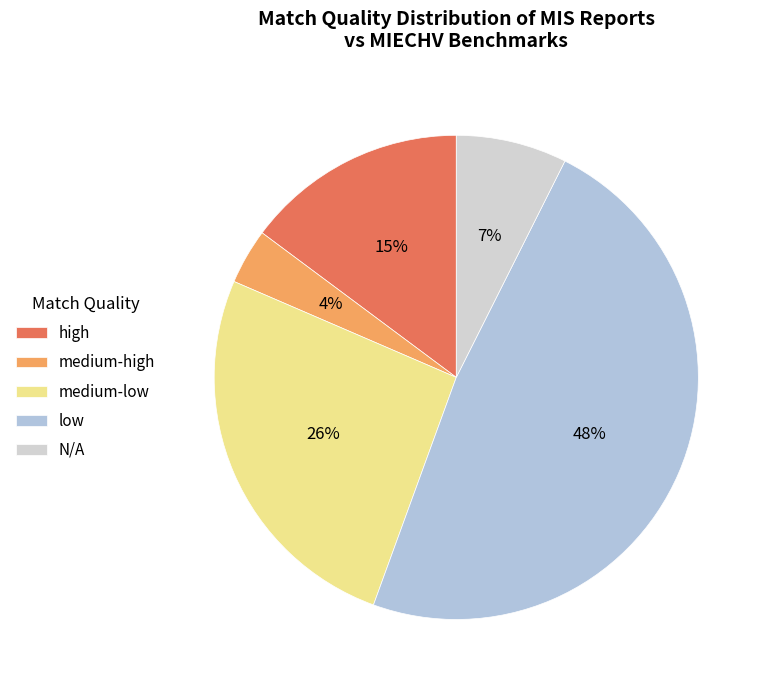

Which has a higher value, N/A or low?

low